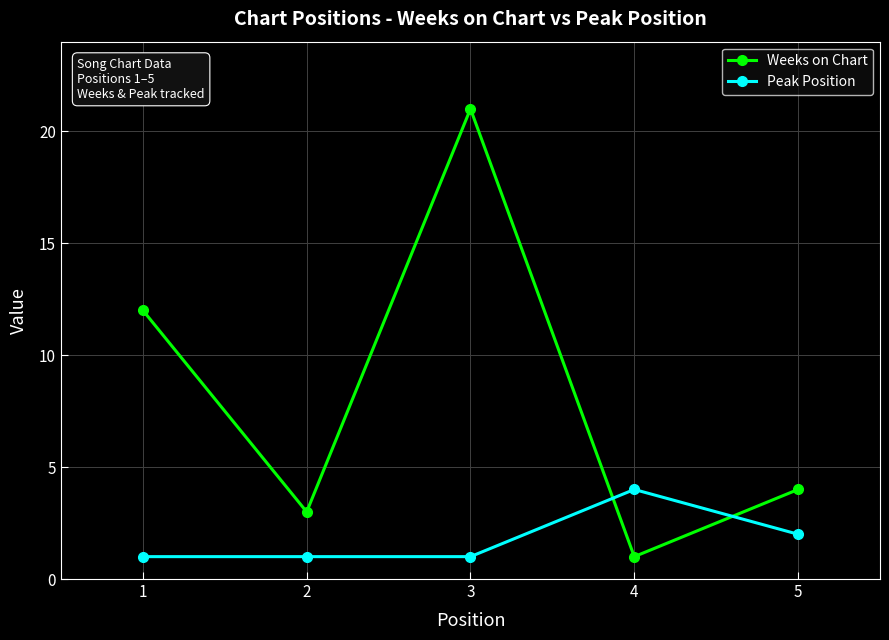

Which series has the largest range (max minus min)?

Weeks on Chart